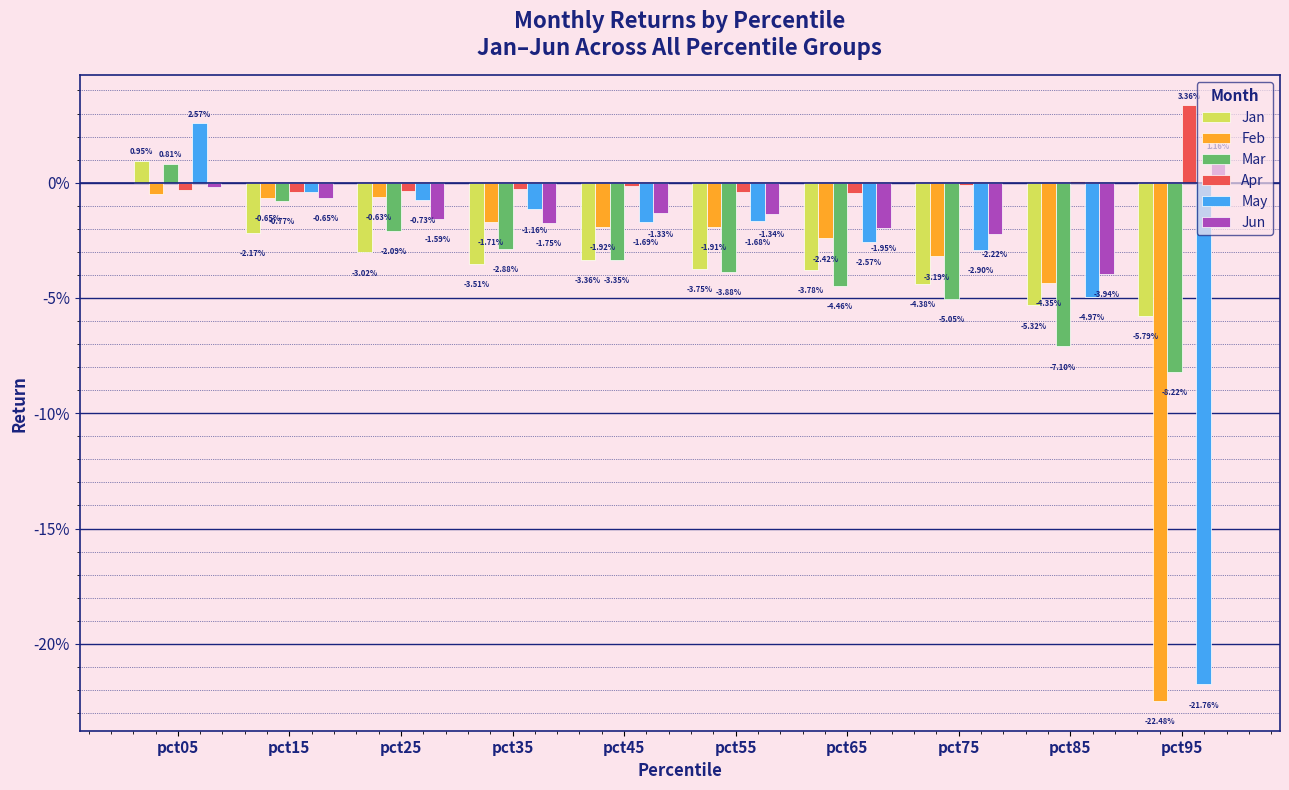

Is the value of Apr at pct95 greater than the value of Jun at pct75?

Yes